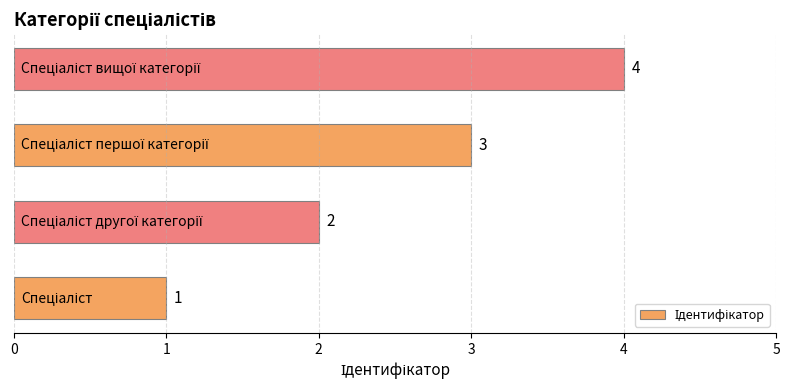

What is the greatest value displayed?

4